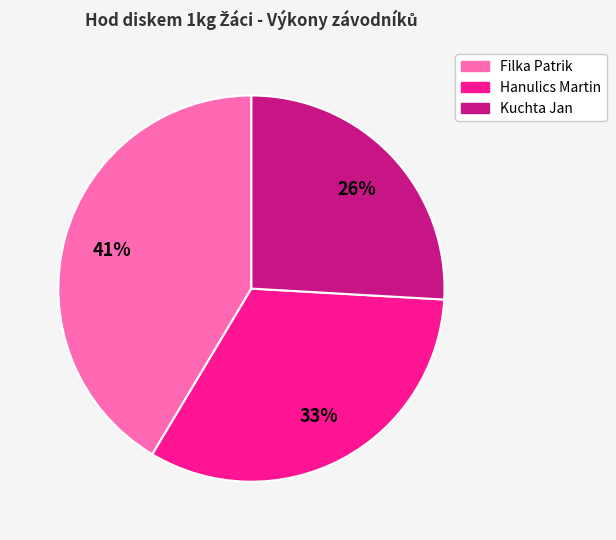

Is there any slice that represents more than half of the pie?

No